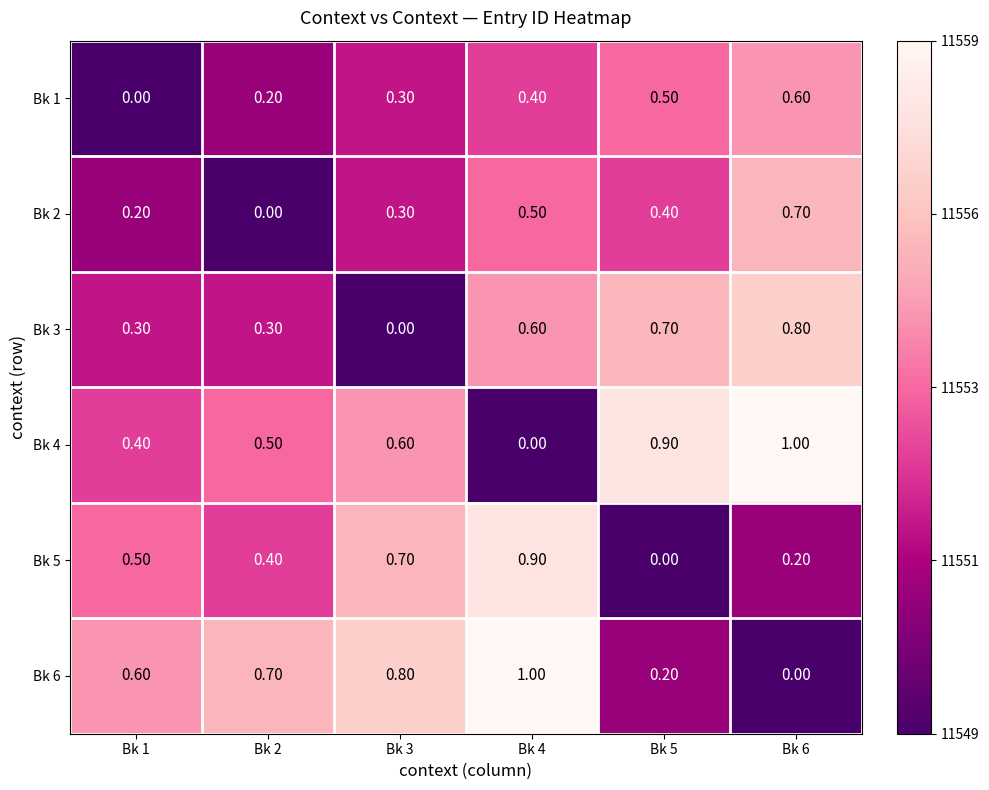

At Bk 4, list the series in order from largest to smallest.

Bk 6, Bk 5, Bk 3, Bk 2, Bk 1, Bk 4